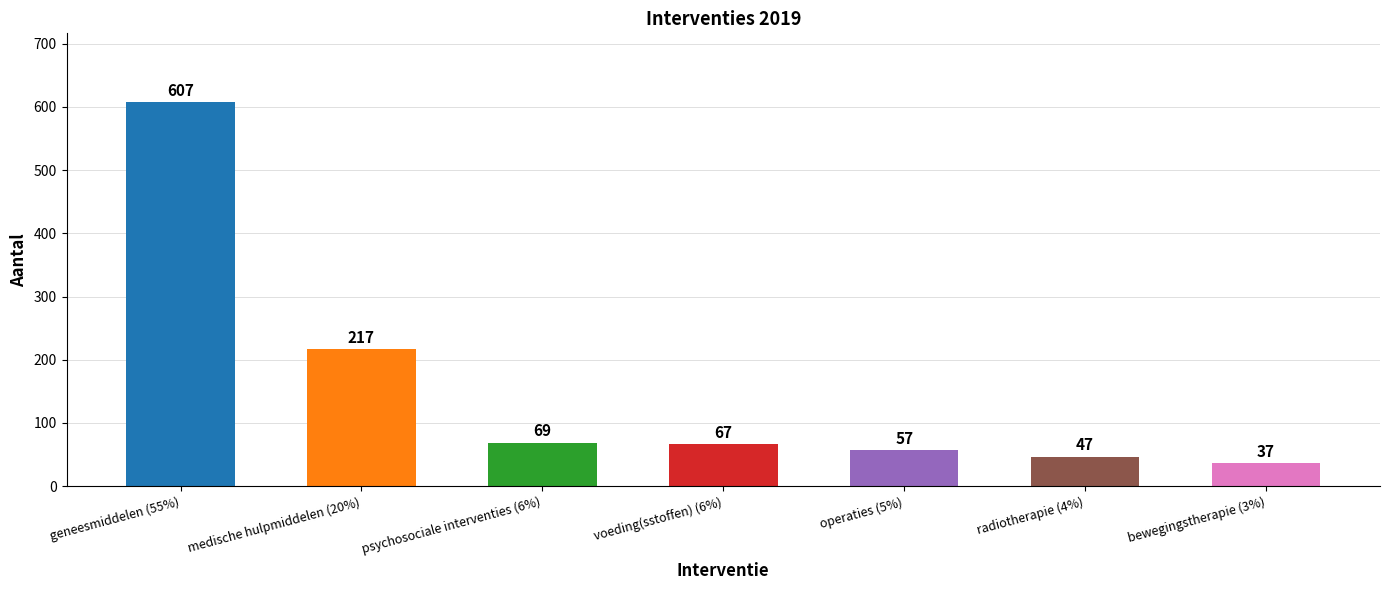

Reading right to left, transcribe all the data shown in this chart.

37	47	57	67	69	217	607